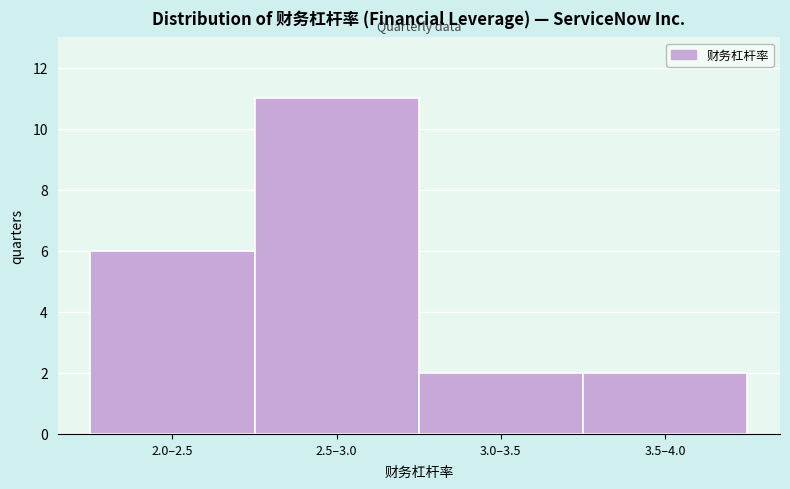

Reading left to right, transcribe all the data shown in this chart.

2.0–2.5=6	2.5–3.0=11	3.0–3.5=2	3.5–4.0=2